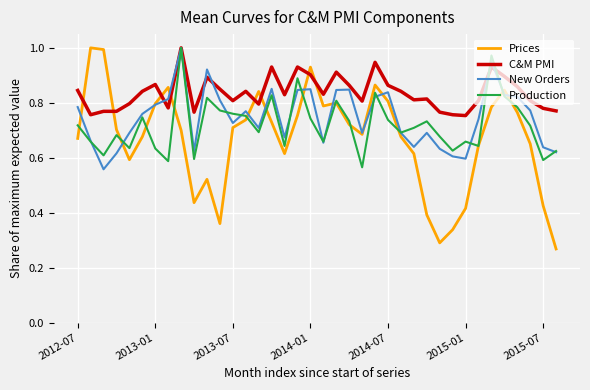

Which series has the widest spread of values?

Prices